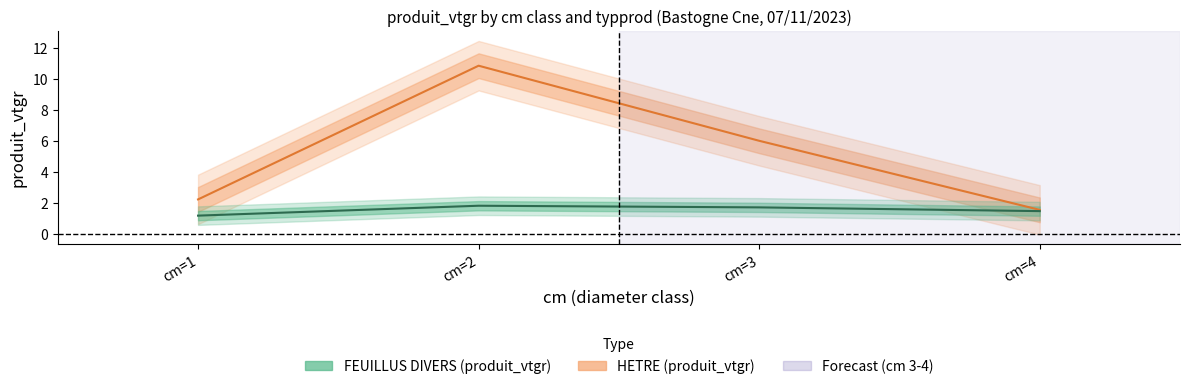

The FEUILLUS DIVERS (produit_vtgr) series shows 0.5 at cm=4. True or false?

False